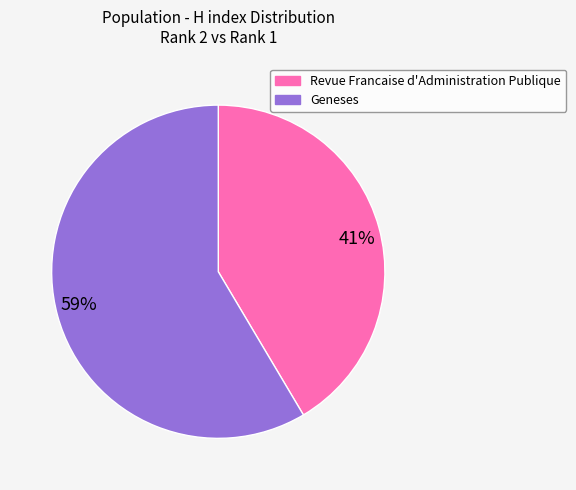

Which category accounts for the majority?

59%